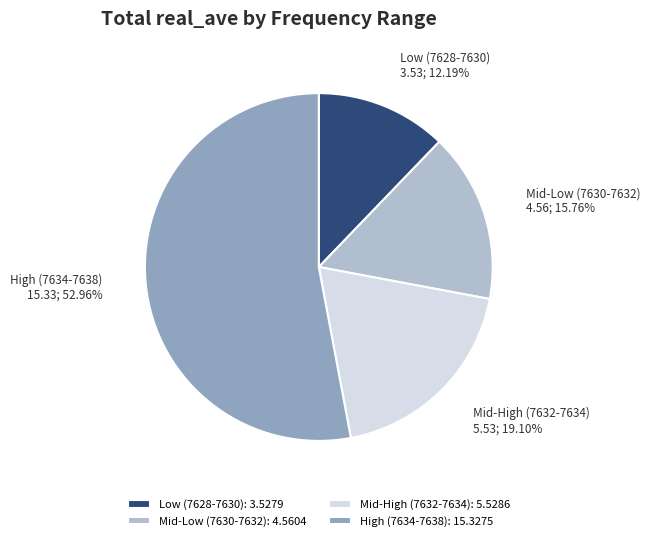

Is there a majority slice in this chart?

Yes